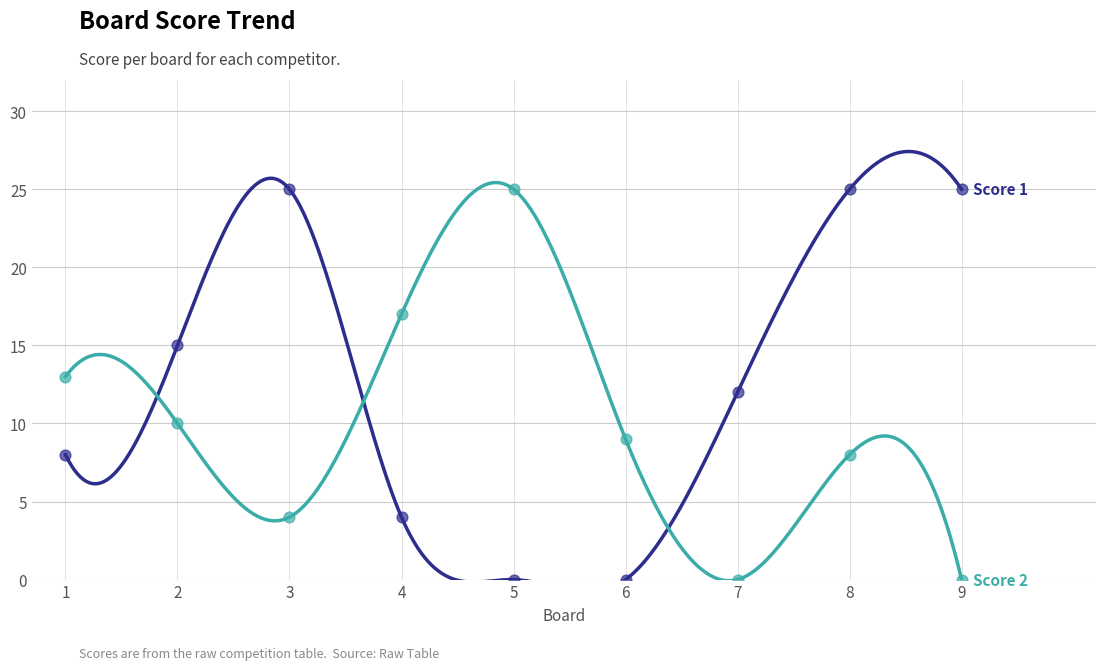

At which category is the sum across all series the highest?

8